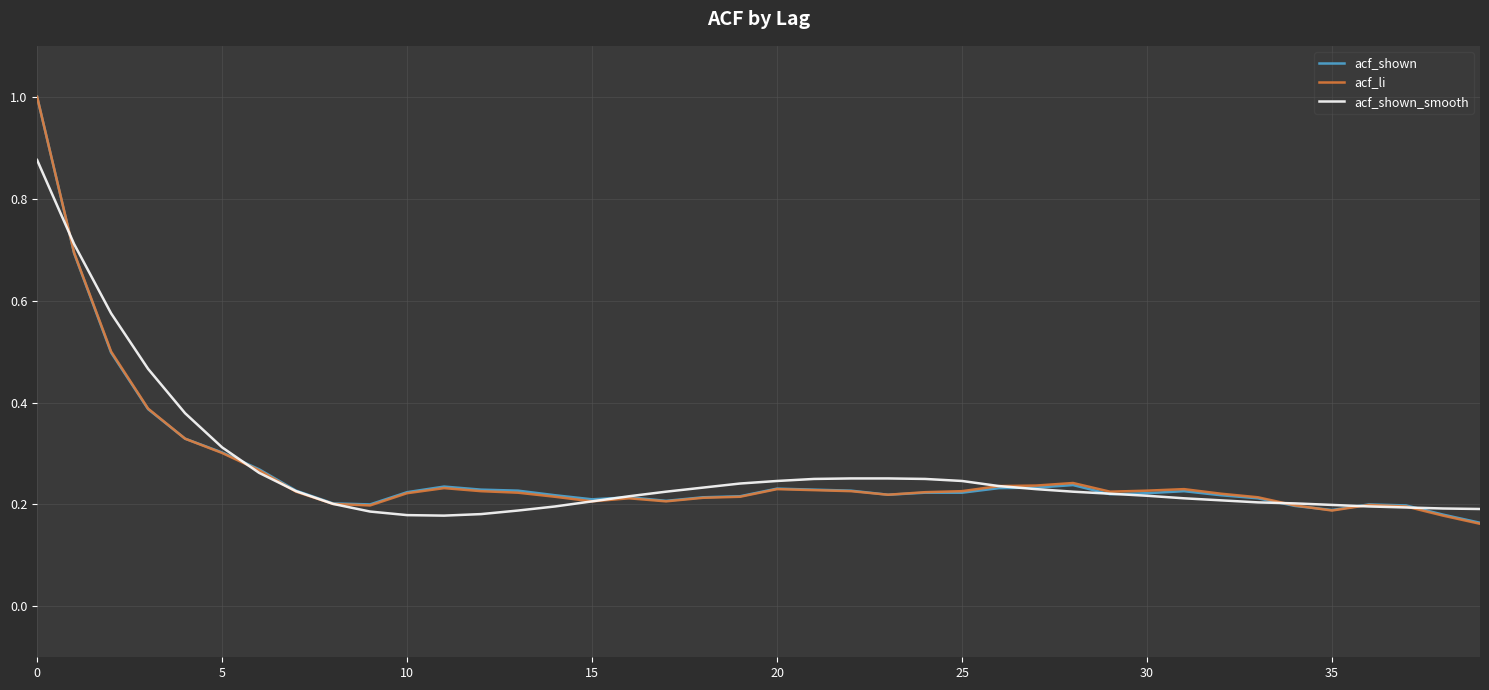

Which series has the widest spread of values?

acf_li